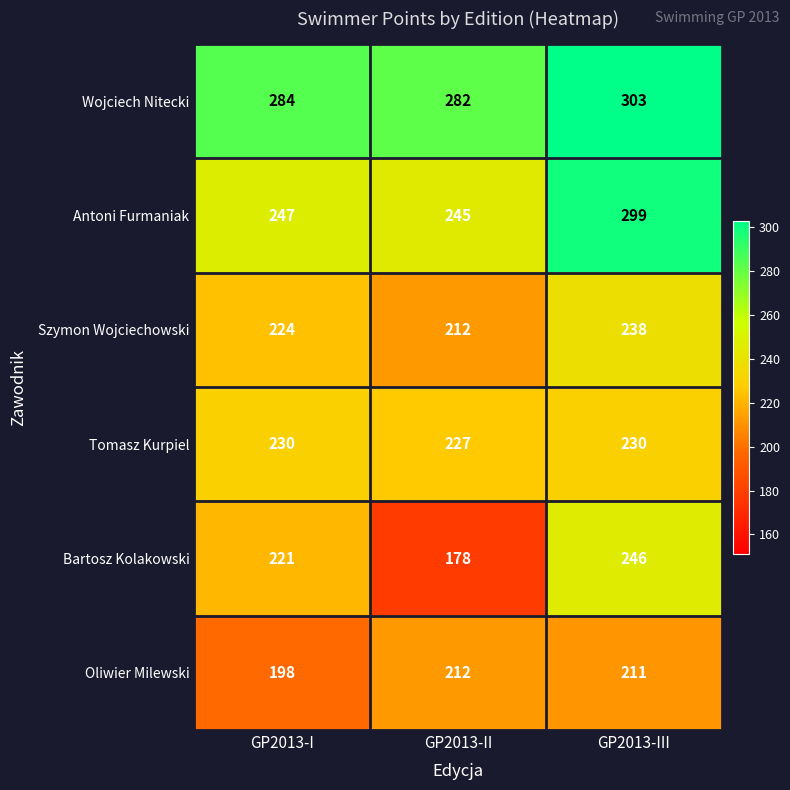

At which label does Wojciech Nitecki reach its minimum?

GP2013-II